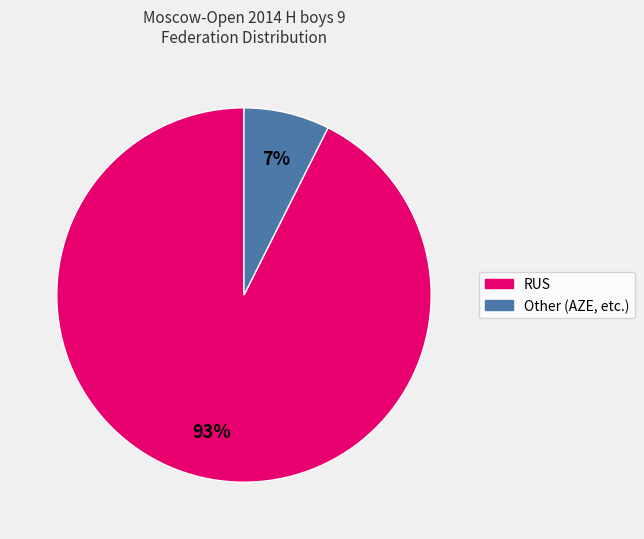

Does any single category account for the majority?

Yes